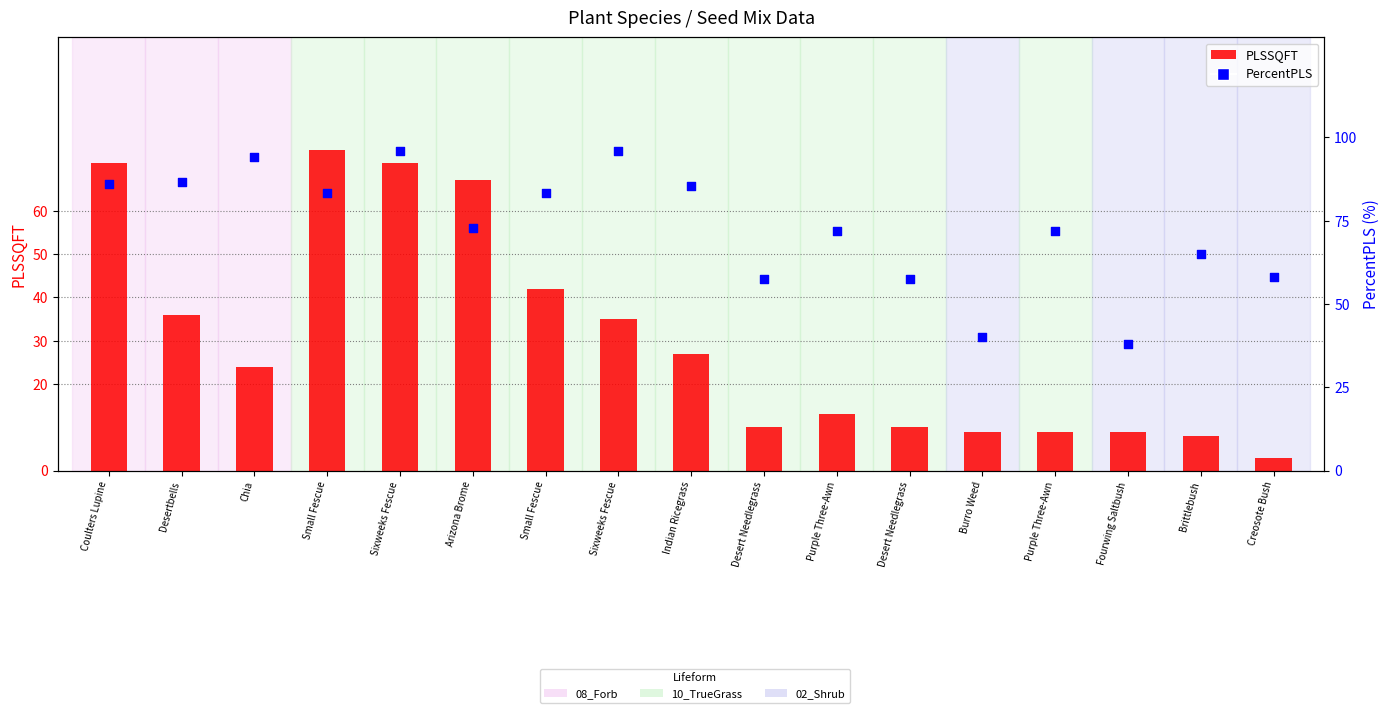

At how many categories does at least one series exceed 8?

17